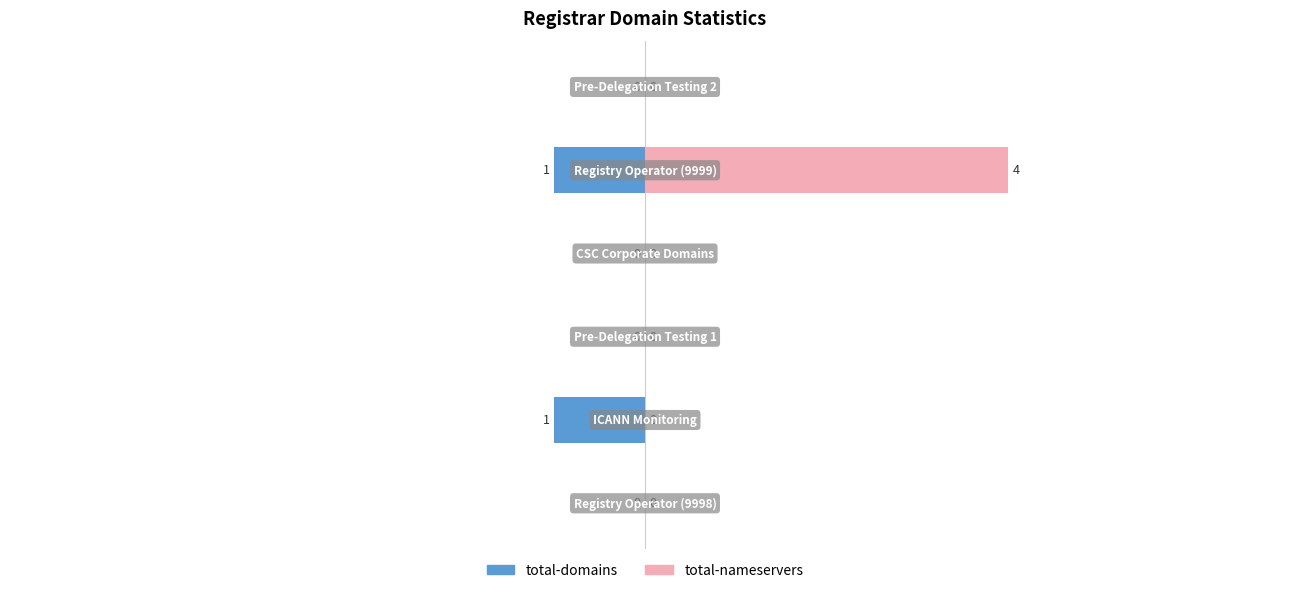

Reading right to left, transcribe all the data shown in this chart.

total-domains: 0	-1	0	0	-1	0
total-nameservers: 0	4	0	0	0	0